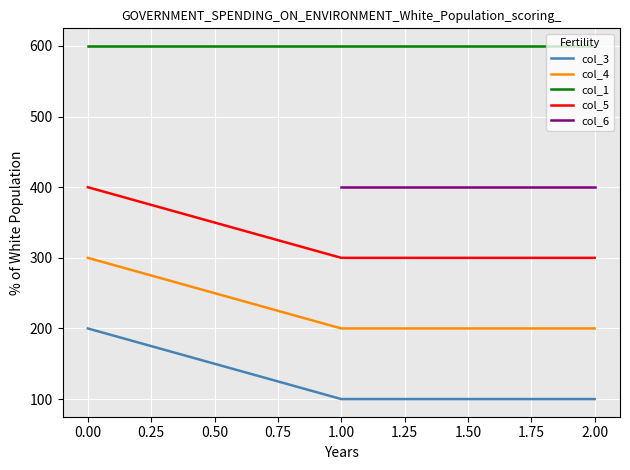

The col_5 series shows 714 at 0.00. True or false?

False